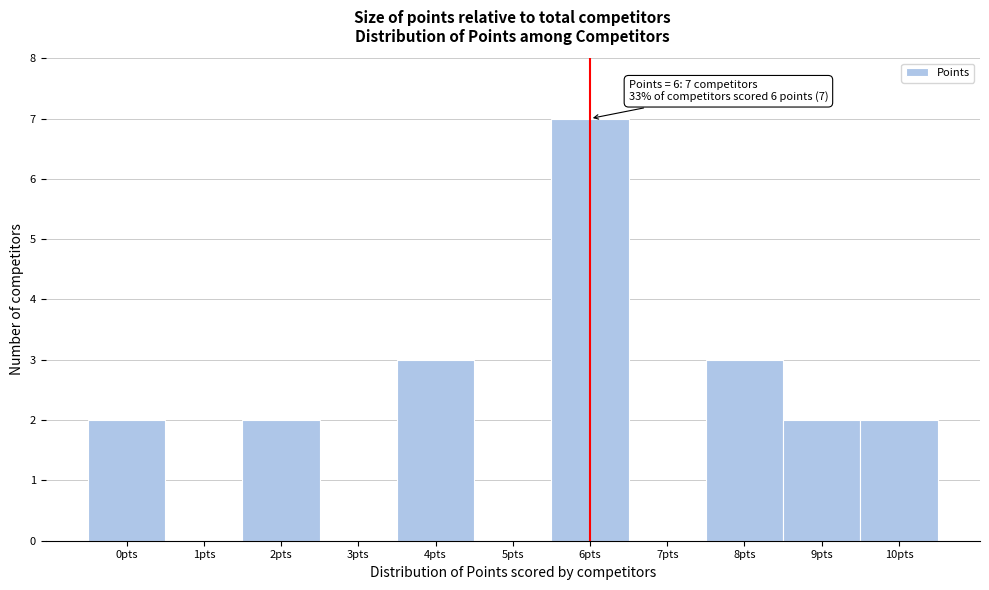

Over which range of the x-axis is the bar tallest?

5.5 to 6.5